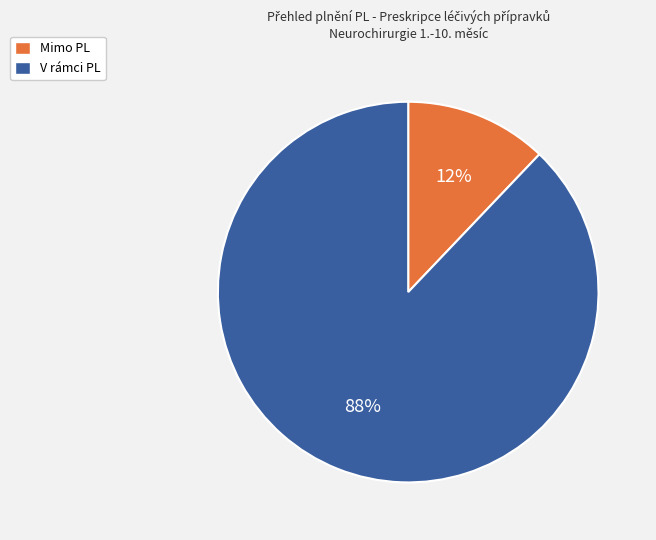

To the nearest percent, what is the difference between the largest and smallest slice percentages?

76%